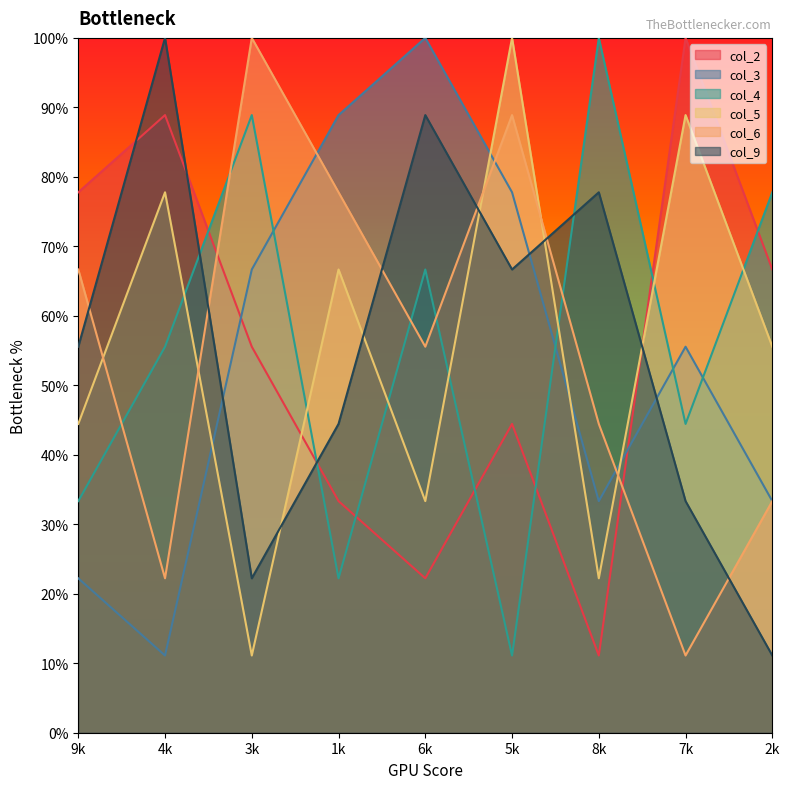

How many intersections are there between col_2 and col_3?

2